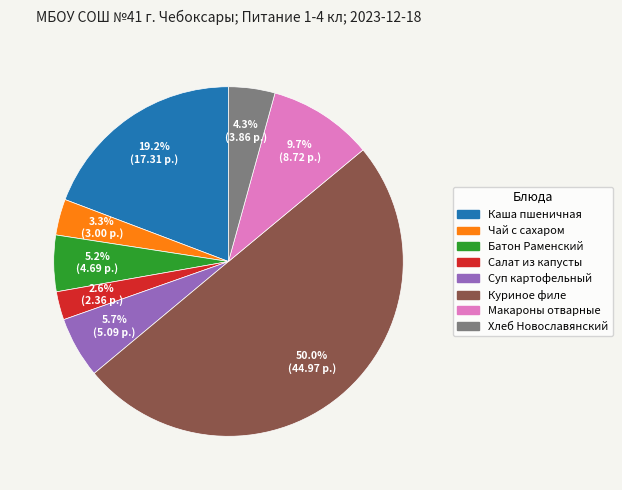

How many slices are in this pie chart?

8